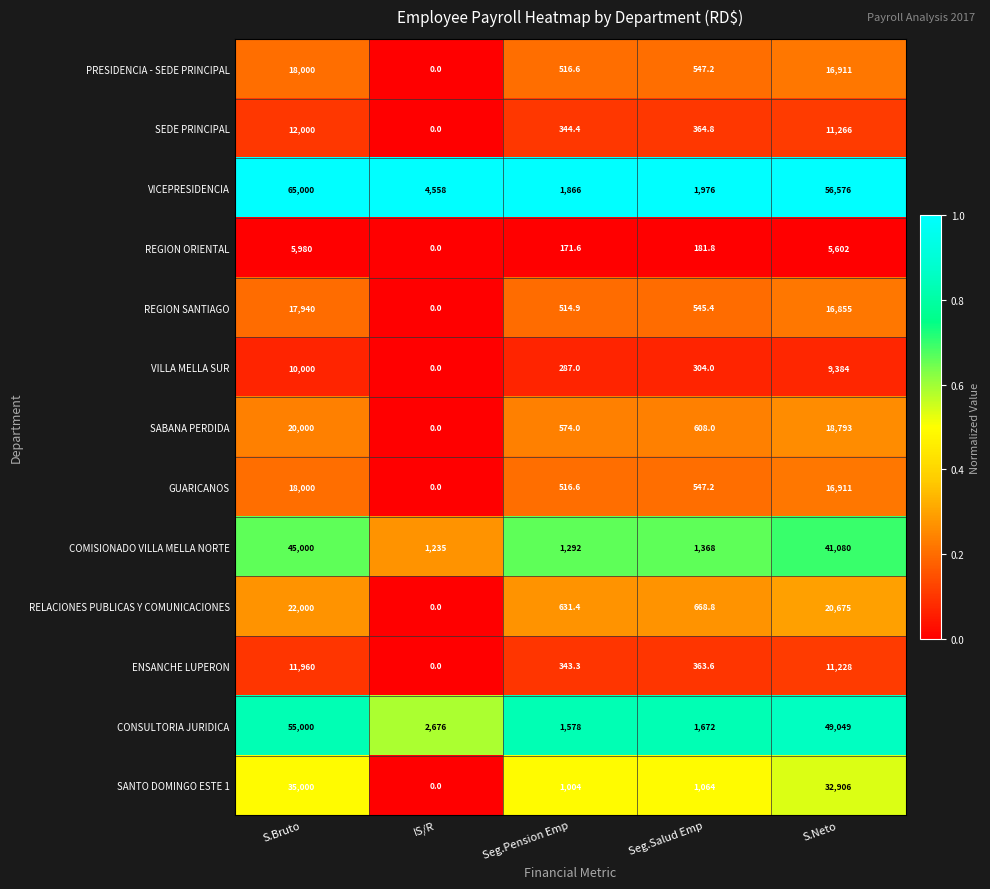

Which series has the largest total across all categories?

VICEPRESIDENCIA